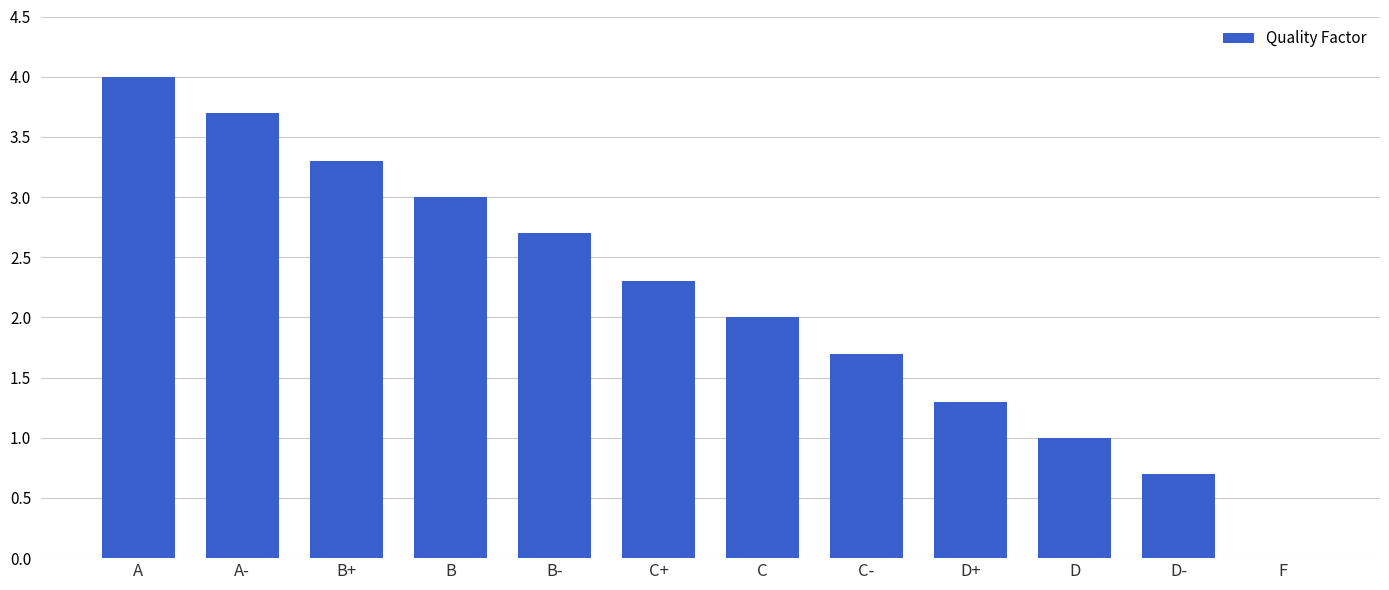

Are the bars horizontal?

No